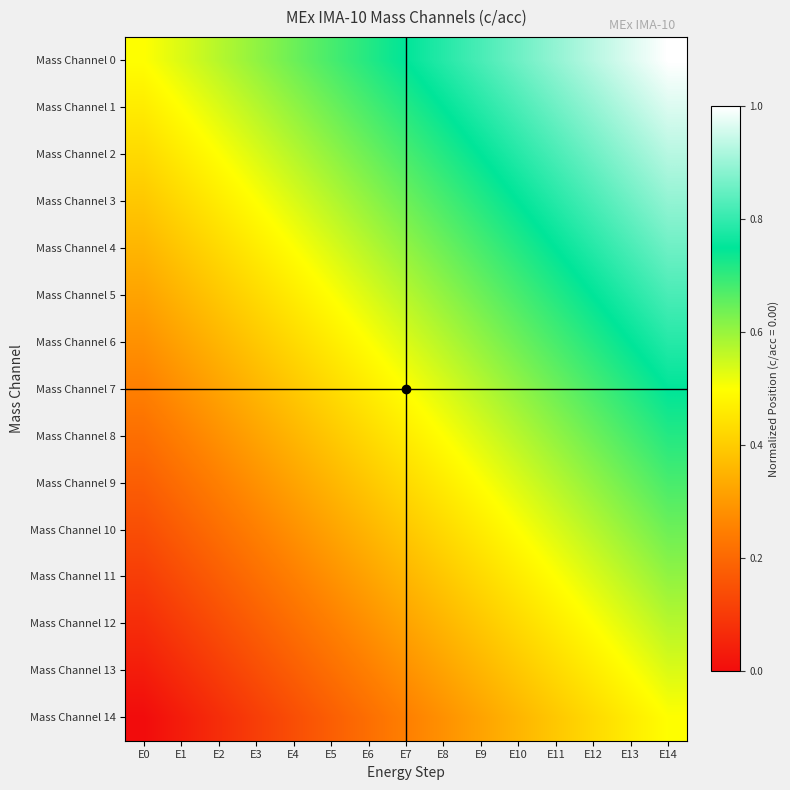

Between E0 and E6, which series saw the biggest shift?

Mass Channel 0